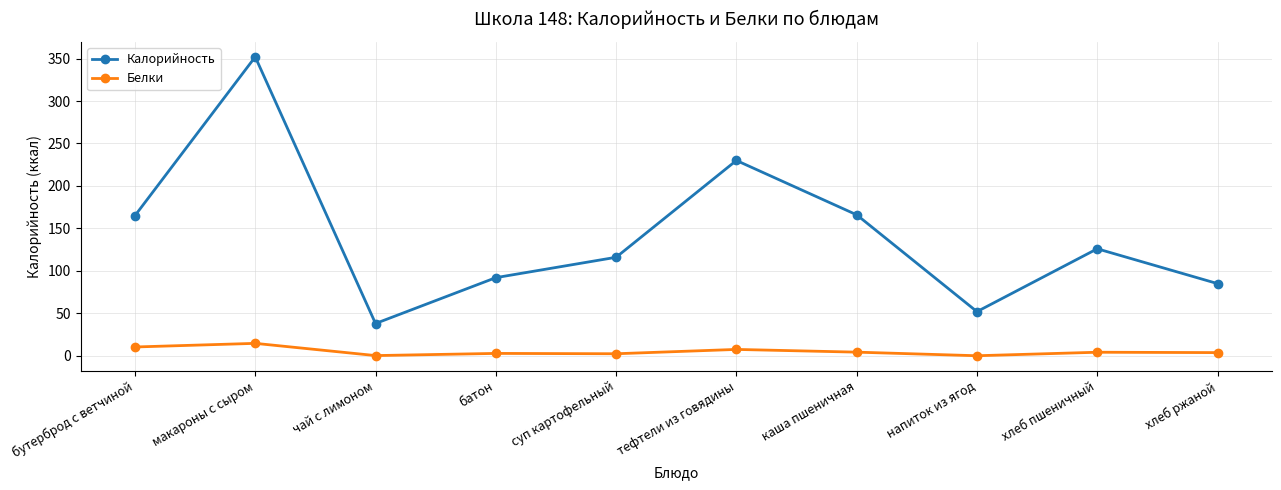

What is the total value across all series at хлеб ржаной?

88.8